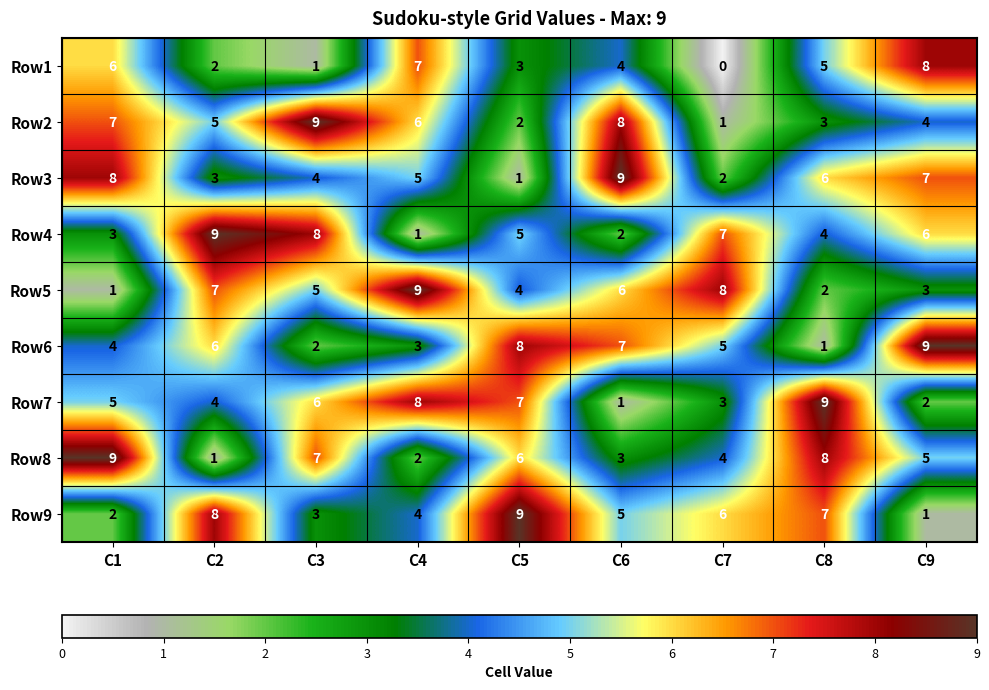

What is the total value across all series at C7?

36